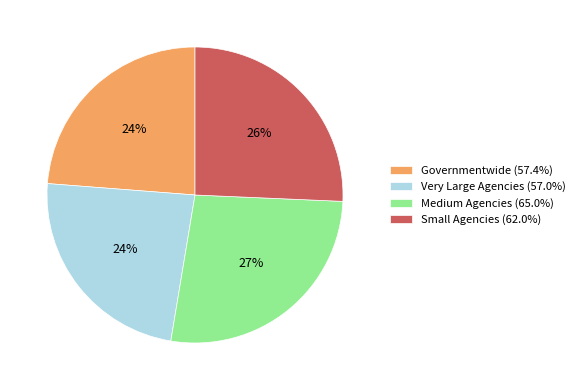

Do Small Agencies and Governmentwide together represent more than half of the pie?

No